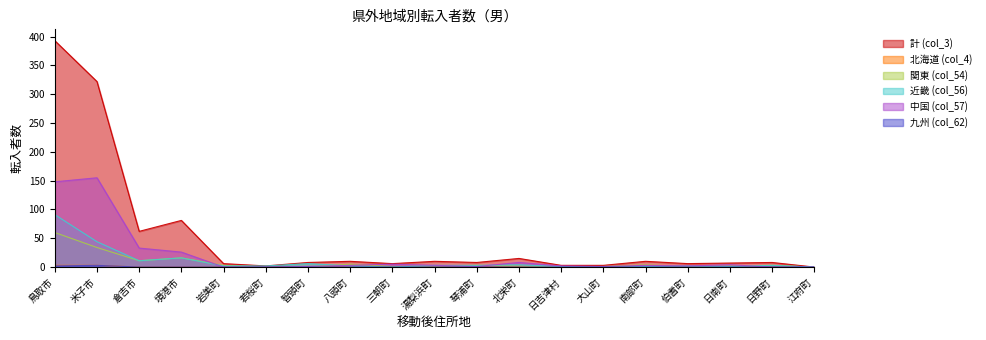

Reading right to left, list all the values displayed in this chart.

計 (col_3): 0	8	7	6	10	3	3	15	8	10	6	10	8	2	6	81	62	322	393
北海道 (col_4): 0	0	0	0	0	0	0	1	0	0	0	0	0	0	0	0	0	3	3
関東 (col_54): 0	3	2	1	4	1	0	2	3	2	1	5	0	0	3	16	11	34	60
近畿 (col_56): 0	3	1	2	1	0	1	4	3	3	0	2	6	2	2	16	11	44	91
中国 (col_57): 0	0	4	2	3	1	2	8	1	3	5	3	1	0	0	26	33	155	148
九州 (col_62): 0	0	0	0	0	0	0	0	0	0	0	0	0	0	0	0	0	3	2